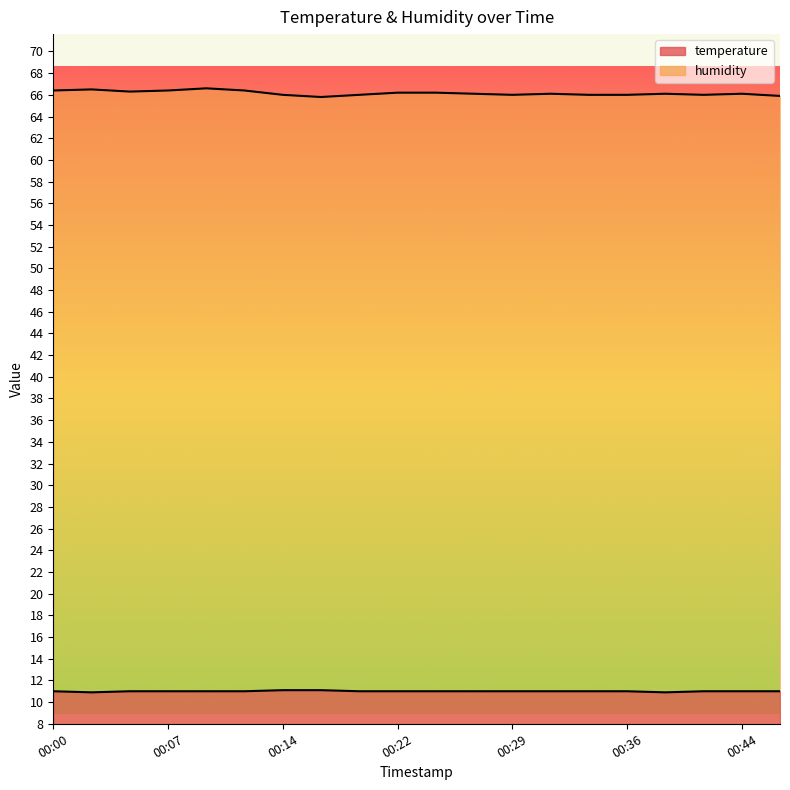

The temperature series shows 4.6 at 00:29. True or false?

False